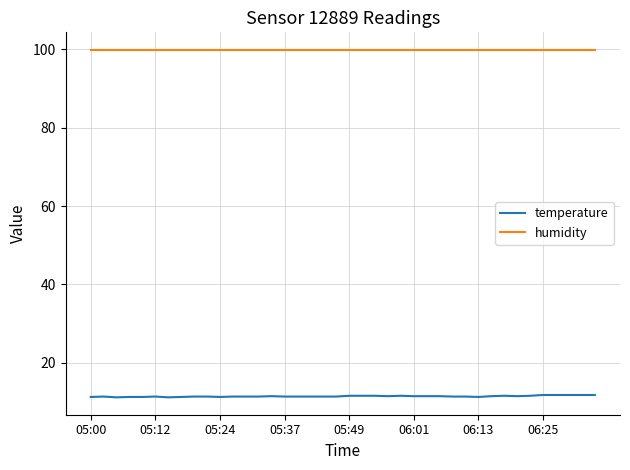

Which series has the widest spread of values?

temperature